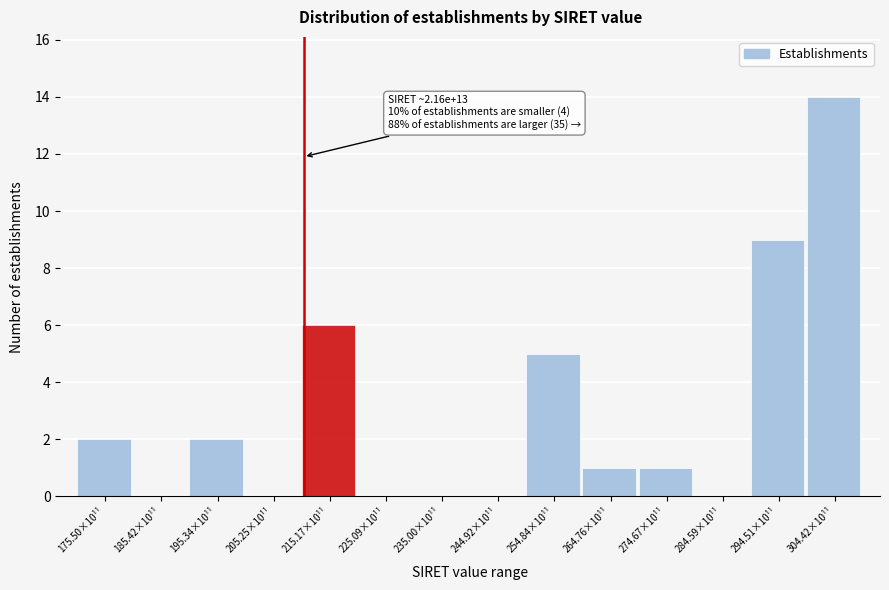

Reading right to left, list all the values displayed in this chart.

304.42×10¹¹=14	294.51×10¹¹=9	284.59×10¹¹=0	274.67×10¹¹=1	264.76×10¹¹=1	254.84×10¹¹=5	244.92×10¹¹=0	235.00×10¹¹=0	225.09×10¹¹=0	215.17×10¹¹=6	205.25×10¹¹=0	195.34×10¹¹=2	185.42×10¹¹=0	175.50×10¹¹=2